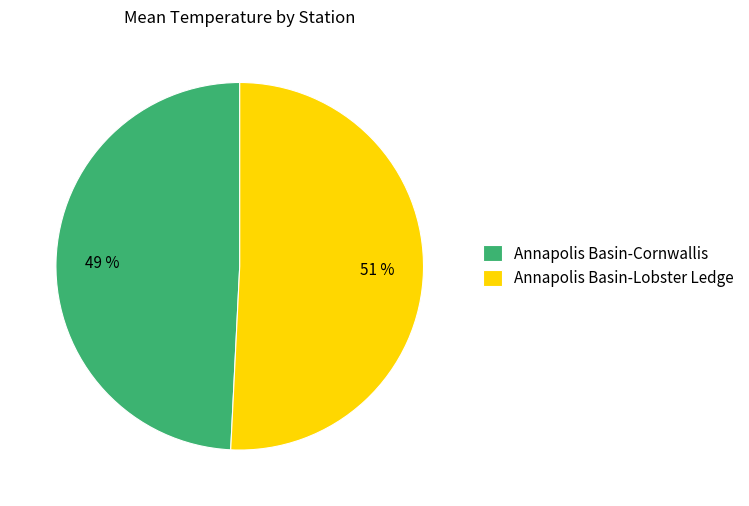

The Annapolis Basin-Cornwallis slice represents 49% of the pie. True or false?

True